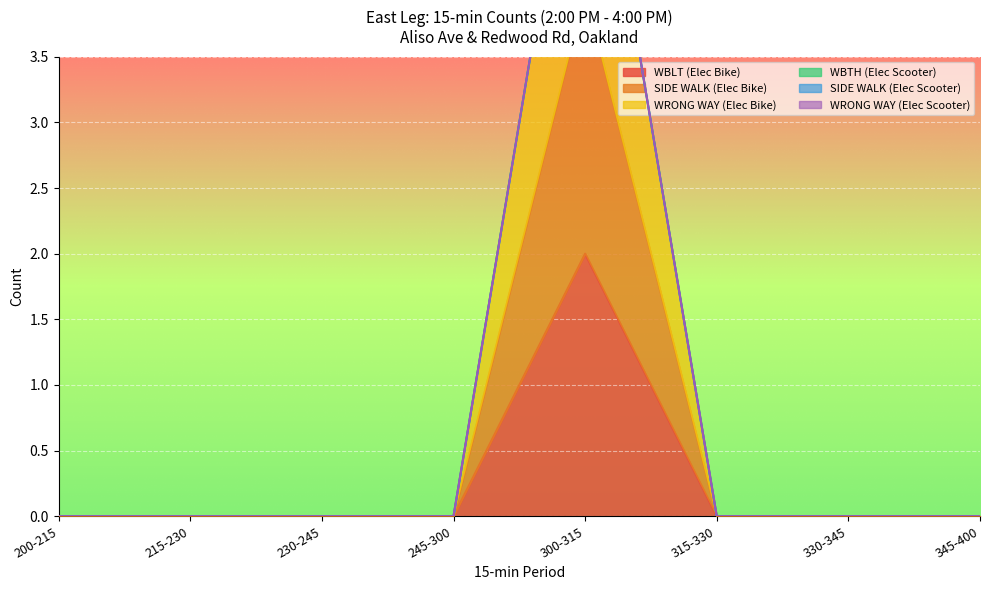

Which series has the largest total across all categories?

WRONG WAY (Elec Bike)